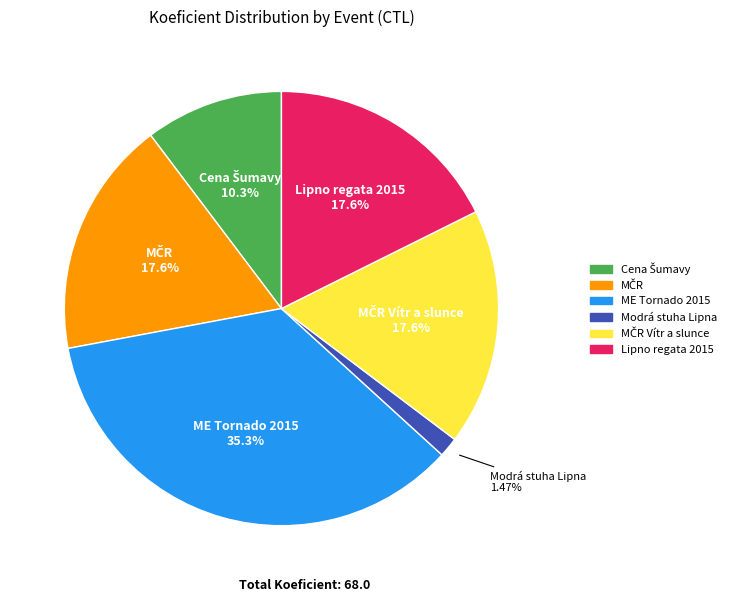

Is there a majority slice in this chart?

No